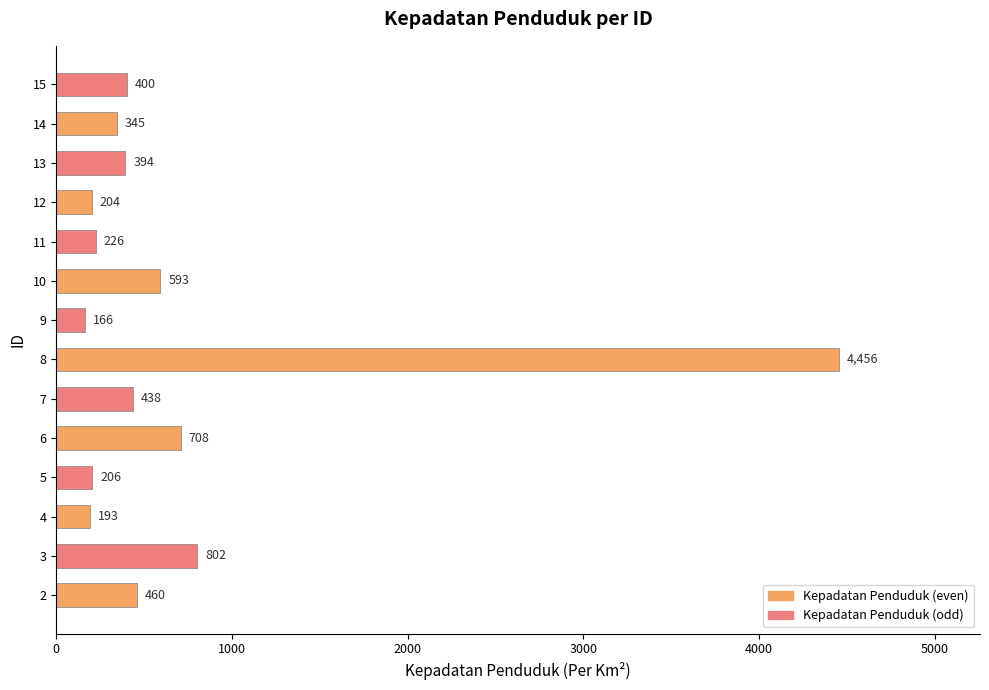

Which has a higher value, 4 or 11?

11